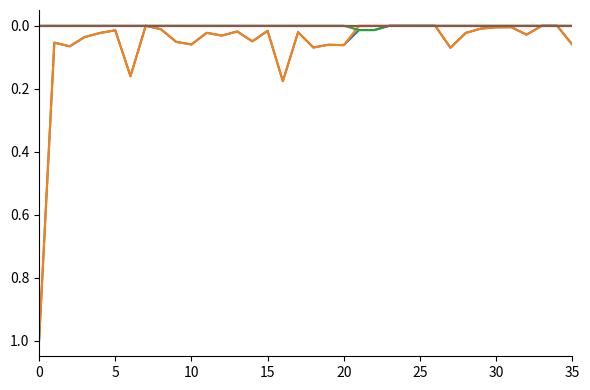

Is it true that Xtiêng equals 0.0 at 10?

True